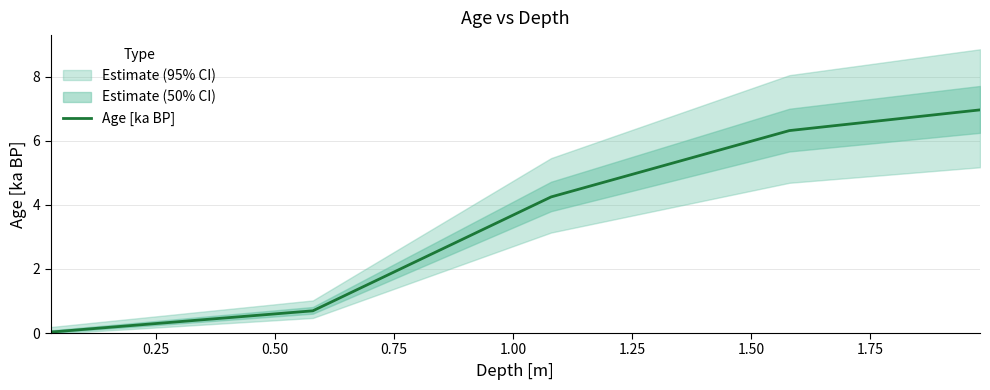

What is the value of the 17th point from the left?

2.5